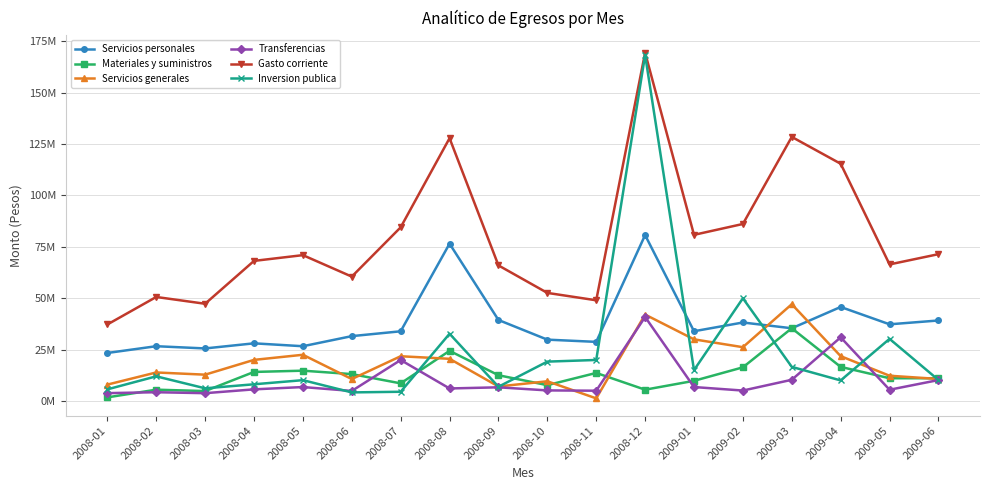

True or false: Materiales y suministros has more than 0 interior local peaks.

True